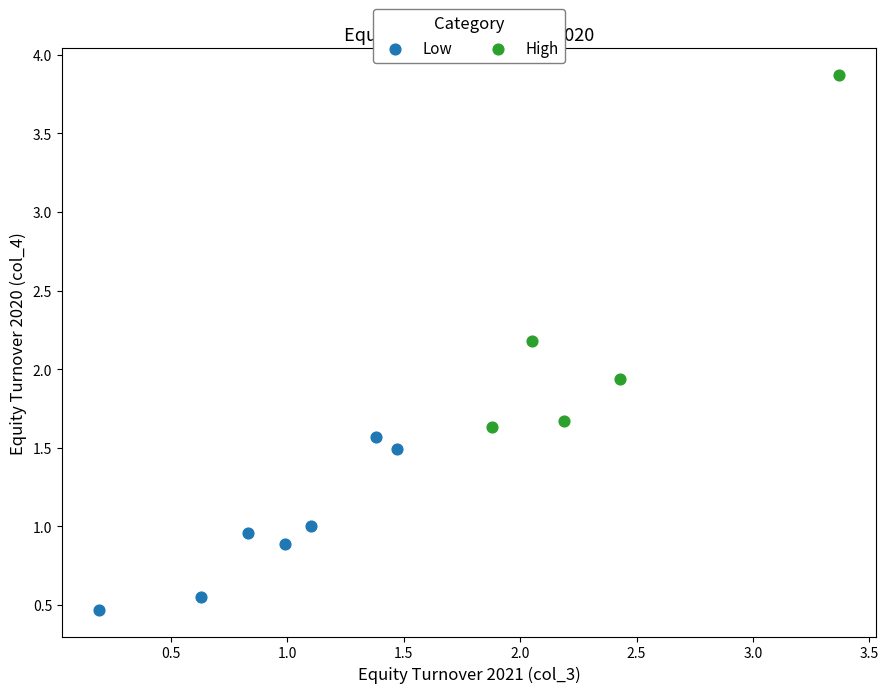

Which series reaches the minimum Y coordinate?

Low